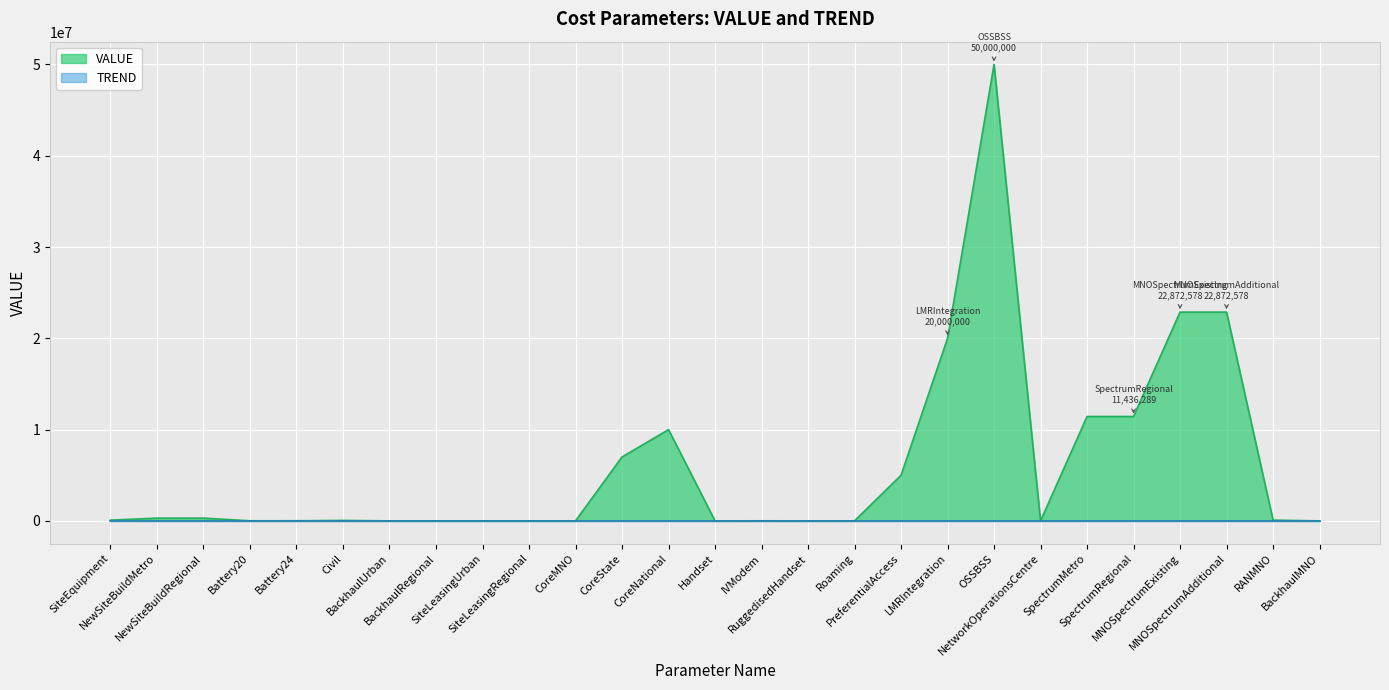

How many categories are shown in the chart?

27